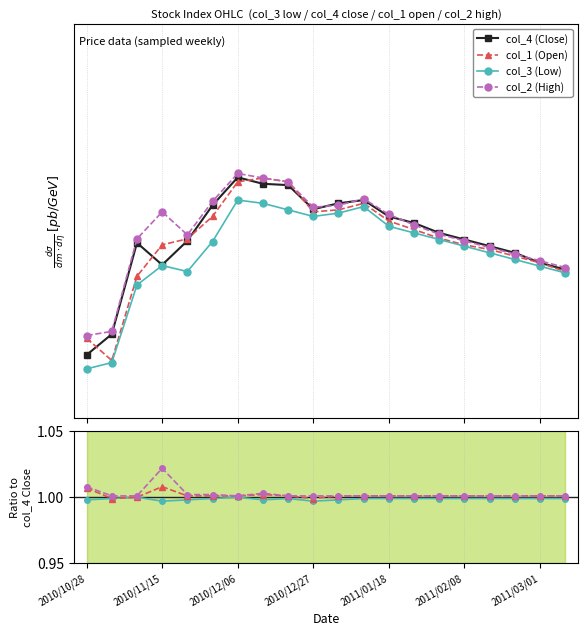

At how many categories does at least one series exceed 1751?

20